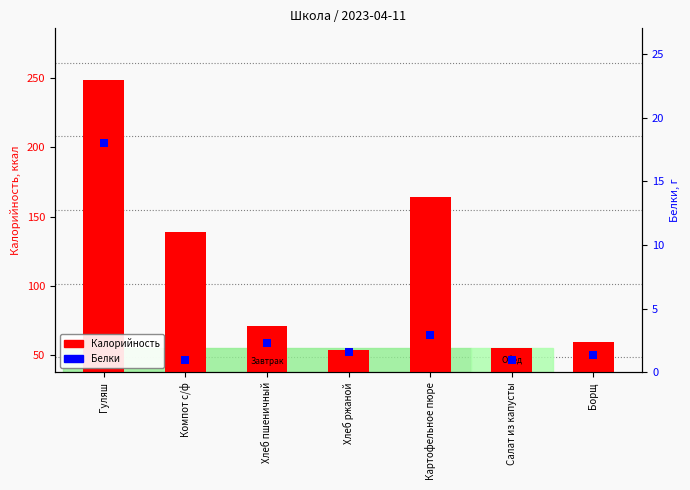

Which series contains the lowest Y value?

Белки